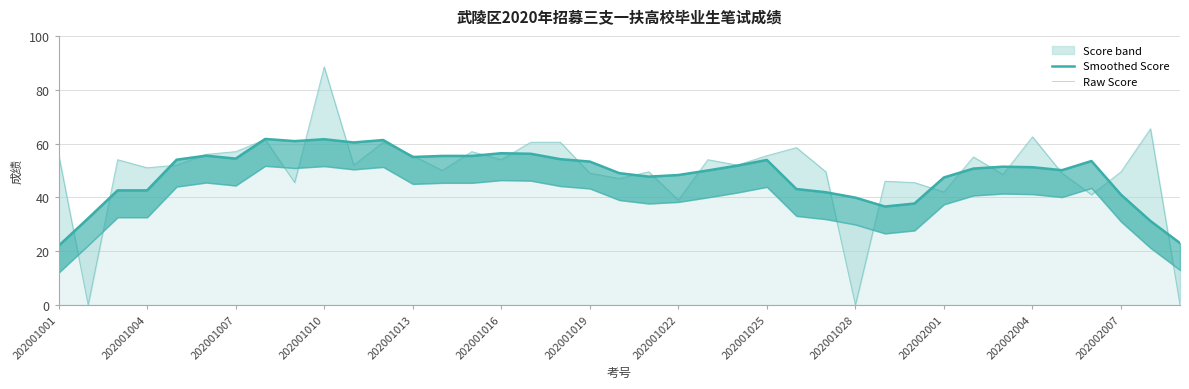

The Smoothed Score series shows 27.1 at 202001007. True or false?

False